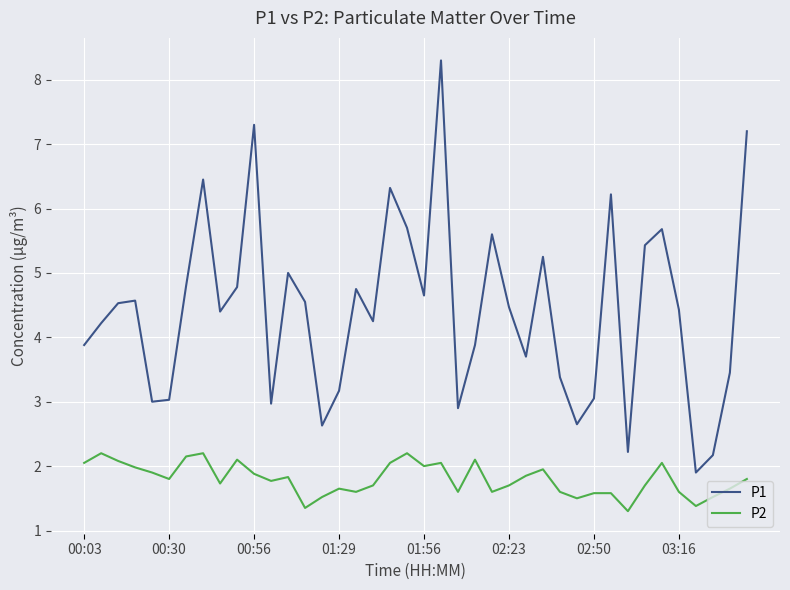

Which series has the largest range (max minus min)?

P1